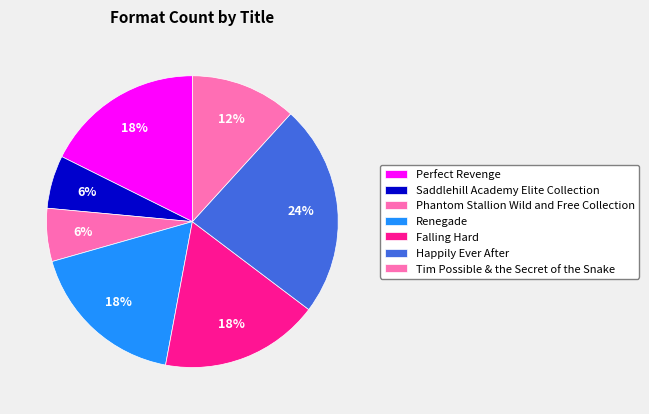

How many slices are in this pie chart?

7